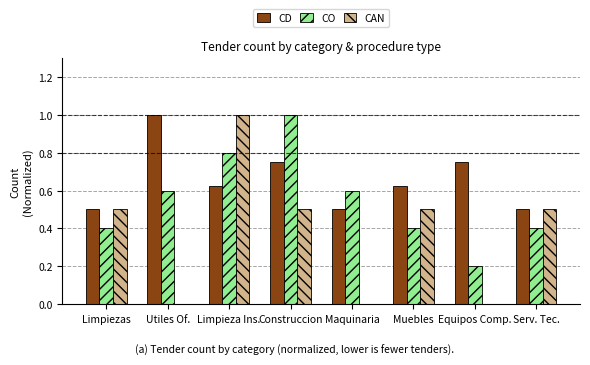

What is the sum of the CD values at Serv. Tec. and Muebles?

1.1